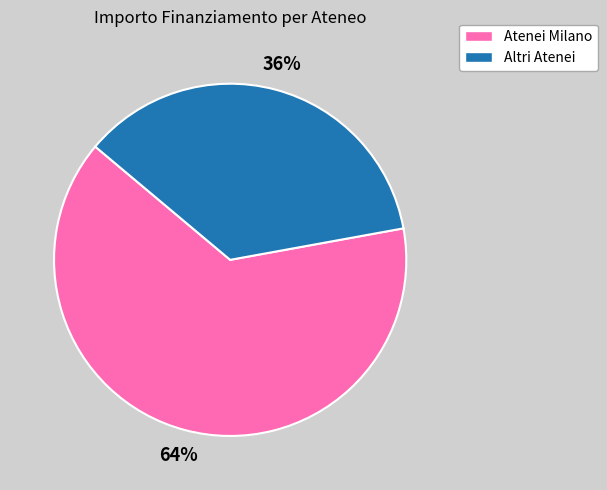

Is there a majority slice in this chart?

Yes